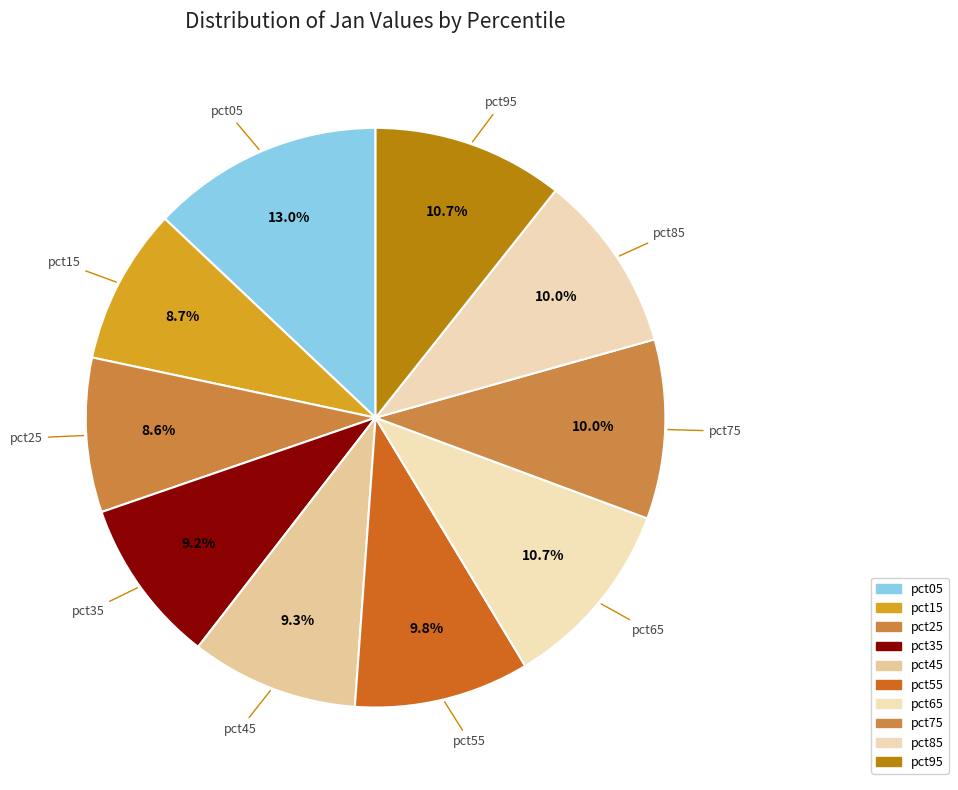

Does any single category account for the majority?

No